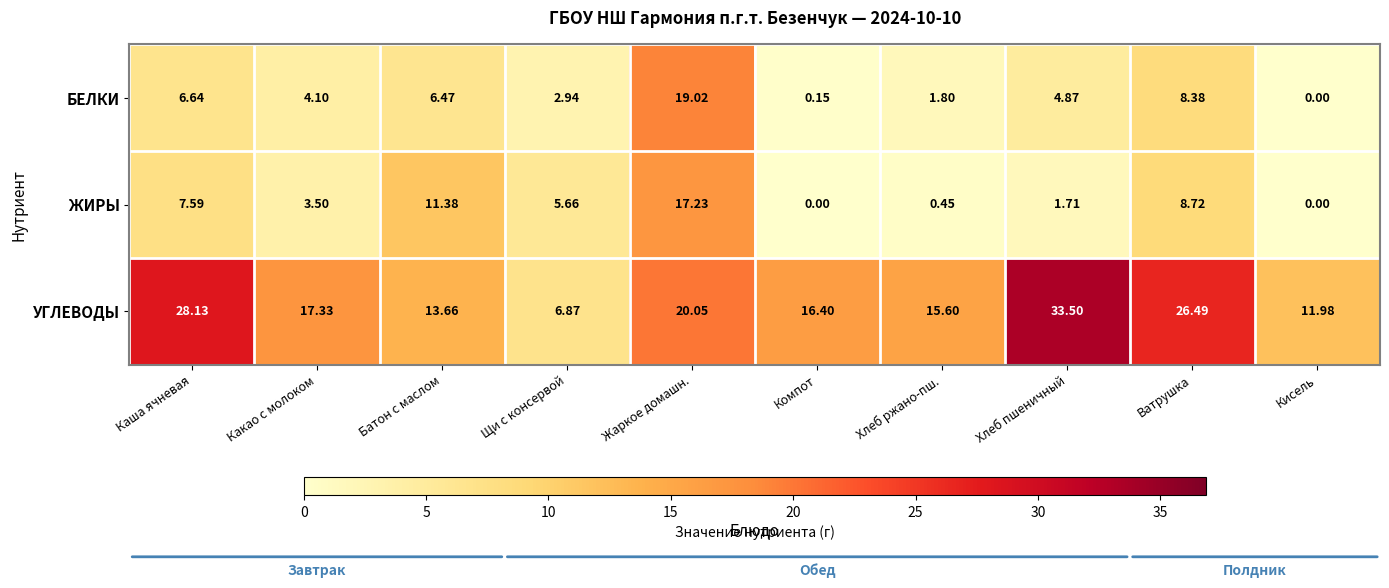

At which category does the chart reach its peak across all series?

Хлеб пшеничный